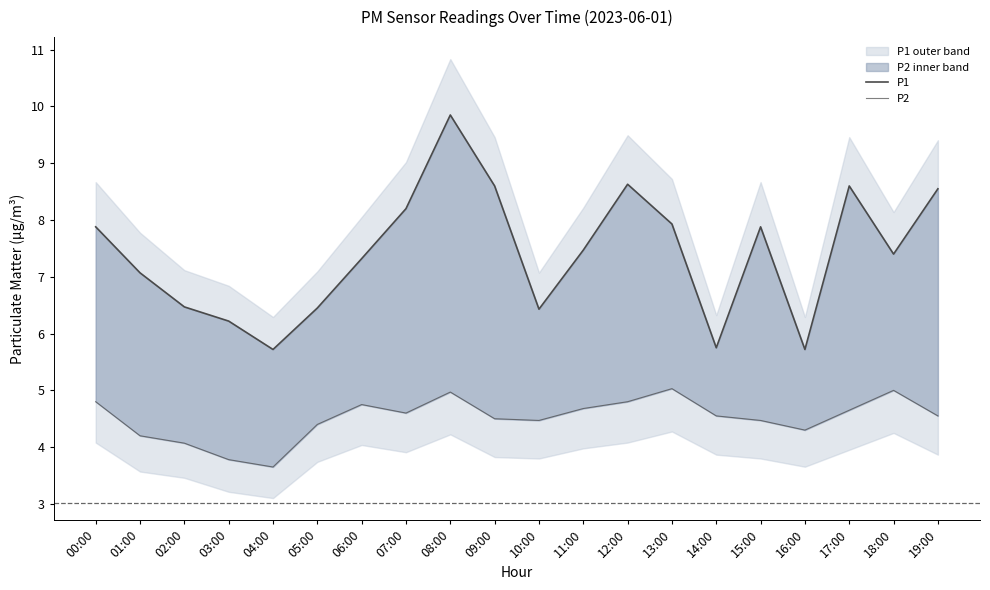

What is the difference between the P2 values at 17:00 and 01:00?

0.5